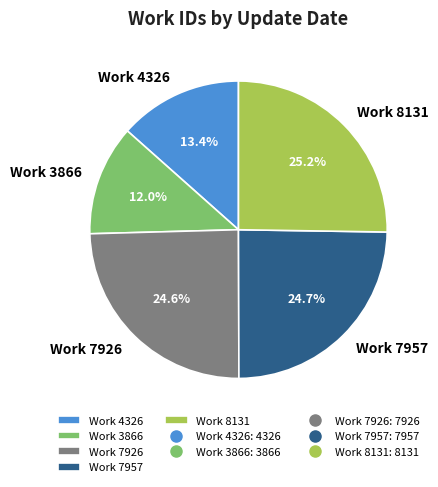

What is the largest slice in the pie chart?

Work 8131